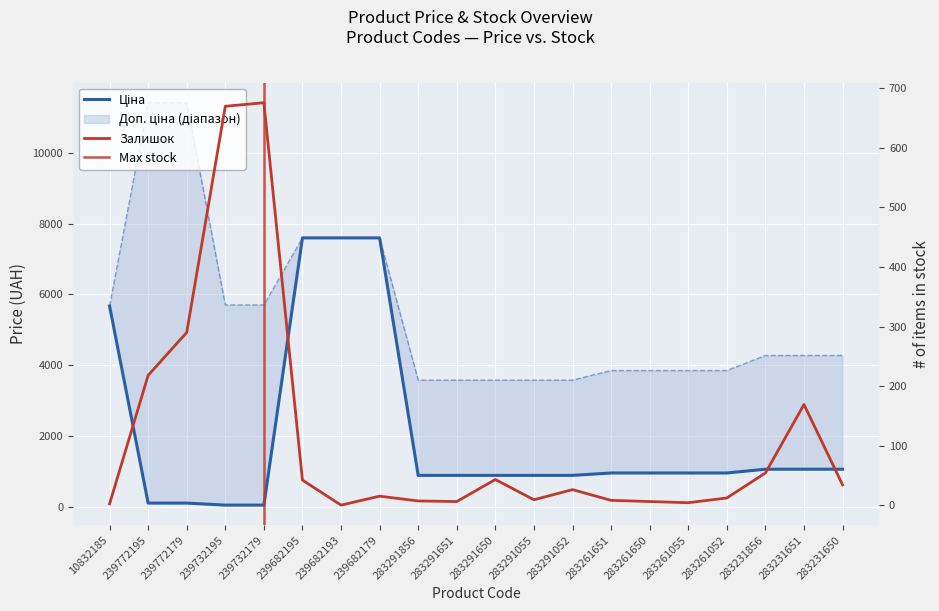

What is the value of the Залишок point at the 11th from the left?

43.0